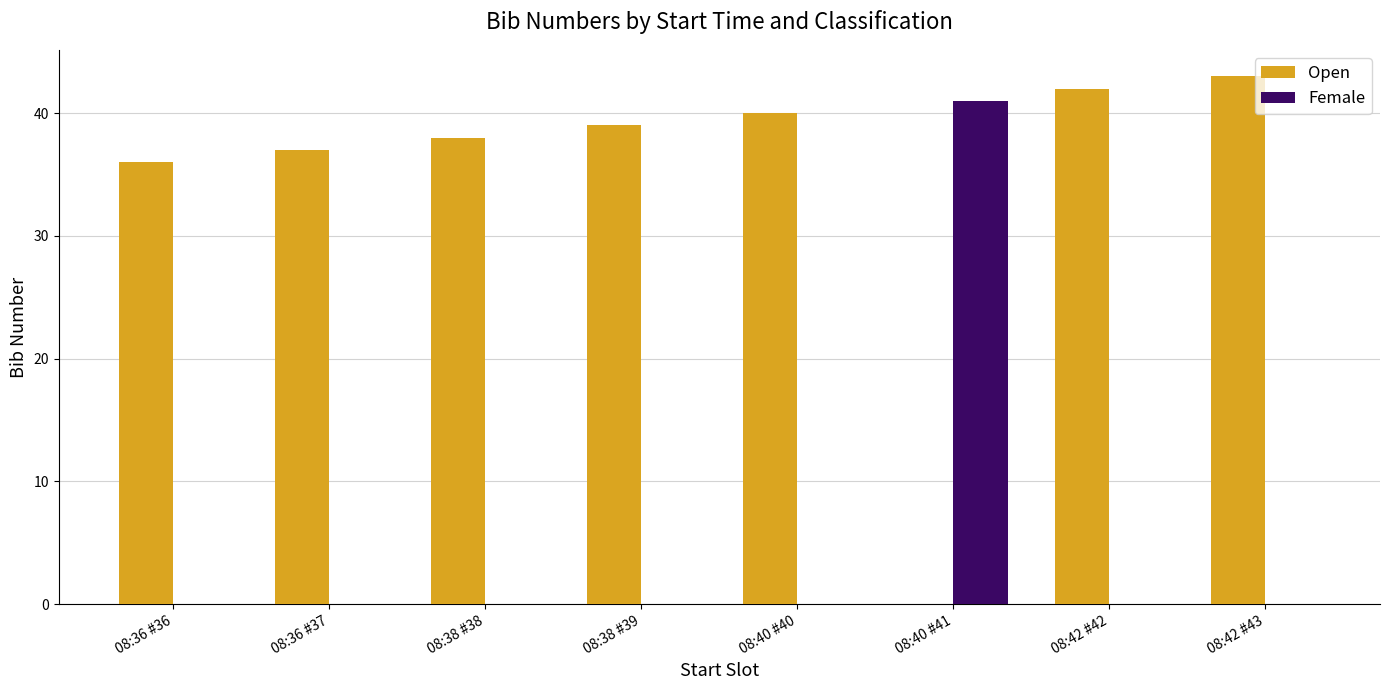

What is the highest value of the Open series?

43